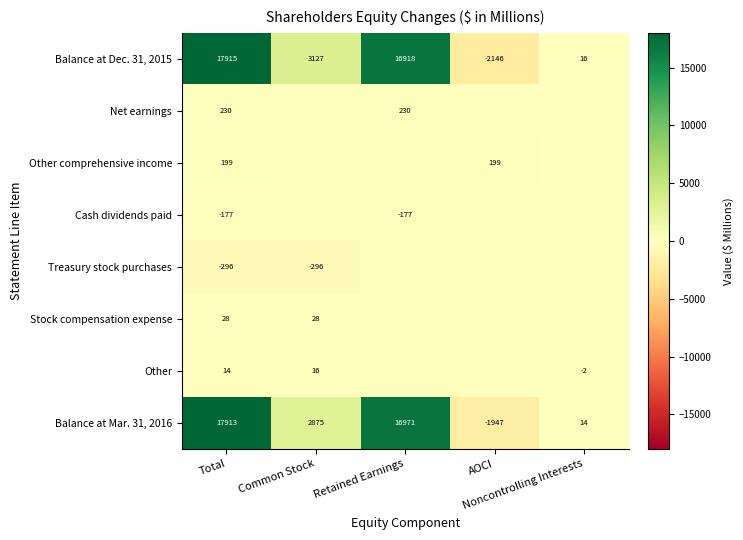

What is the difference between the Stock compensation expense values at Total and Retained Earnings?

28